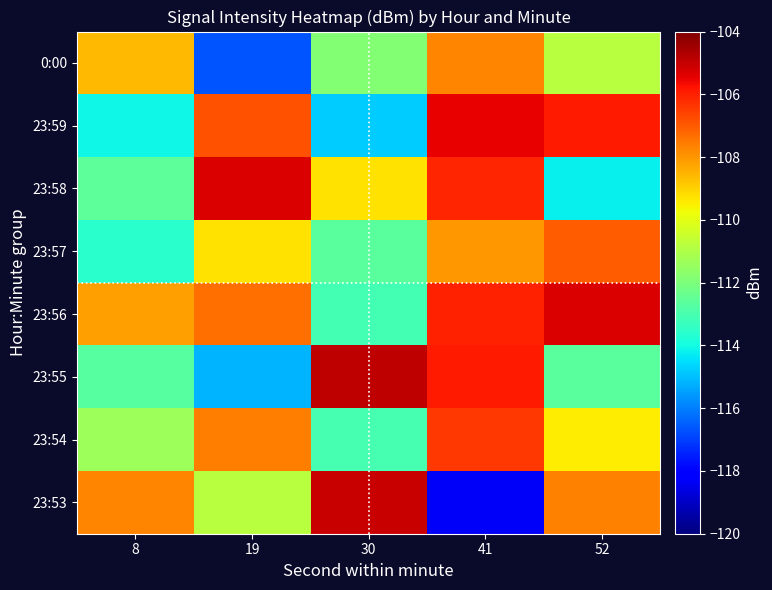

At which category is the sum across all series the highest?

41